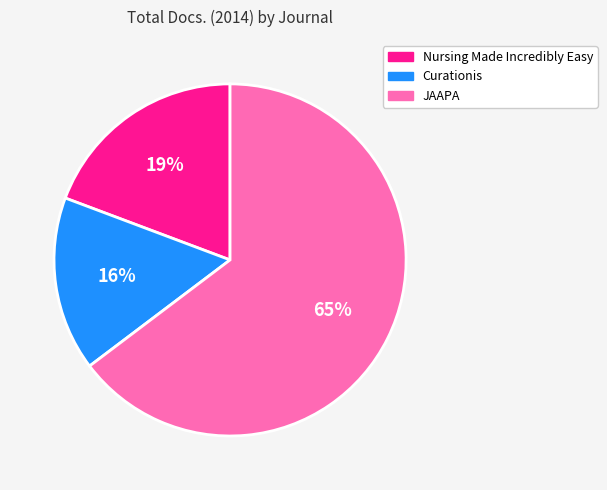

Is JAAPA the majority of the pie?

Yes